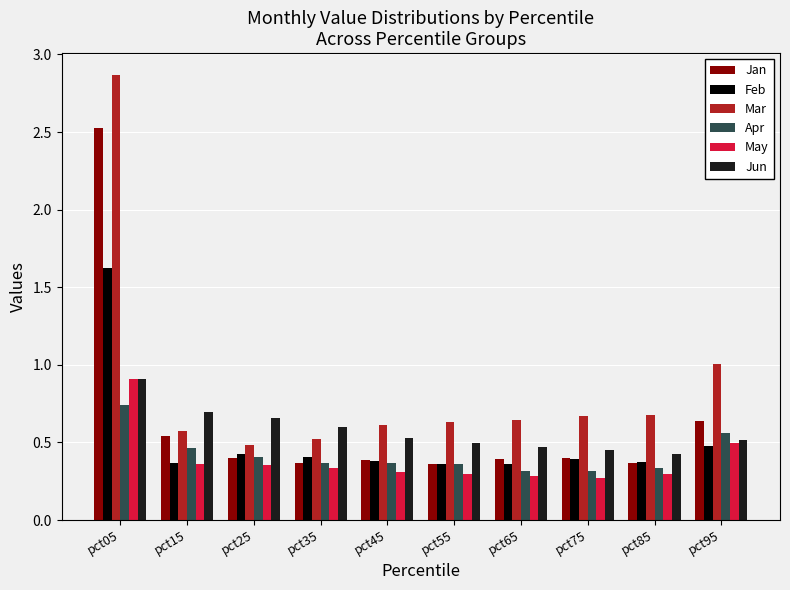

Which label corresponds to the largest value in the chart?

pct05